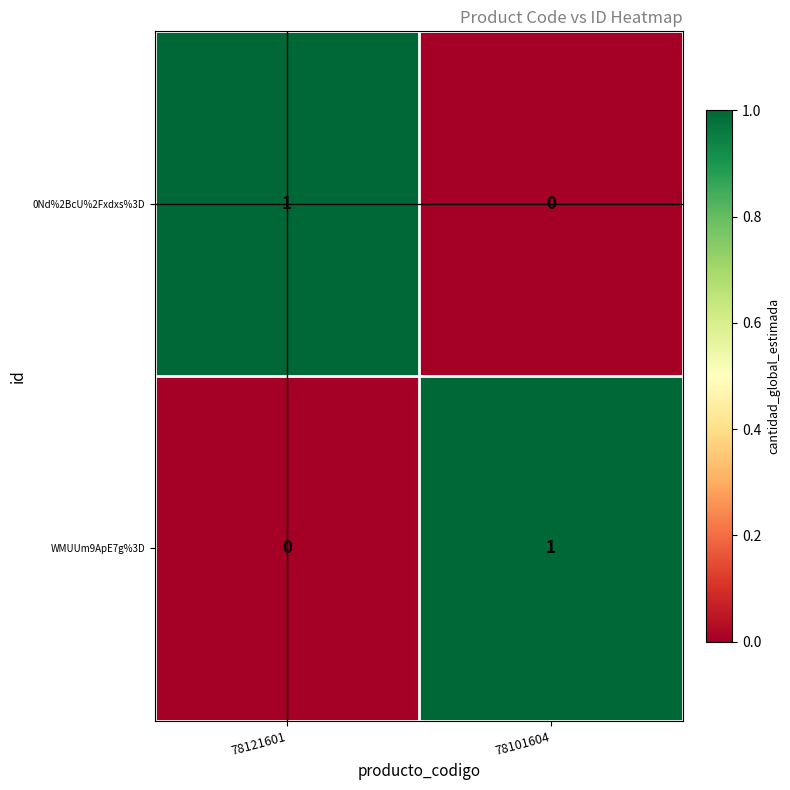

Is it true that 0Nd%2BcU%2Fxdxs%3D equals 0 at 78101604?

True